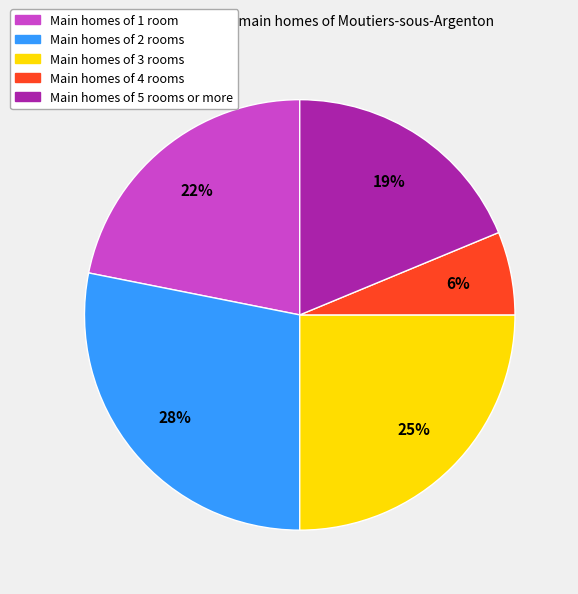

Is there a majority slice in this chart?

No